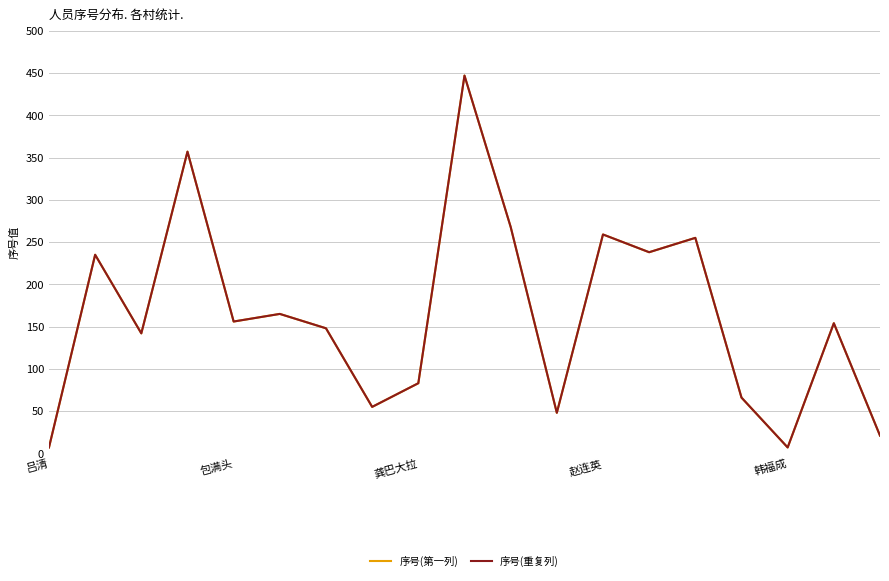

Does the chart have visible grid lines?

Yes